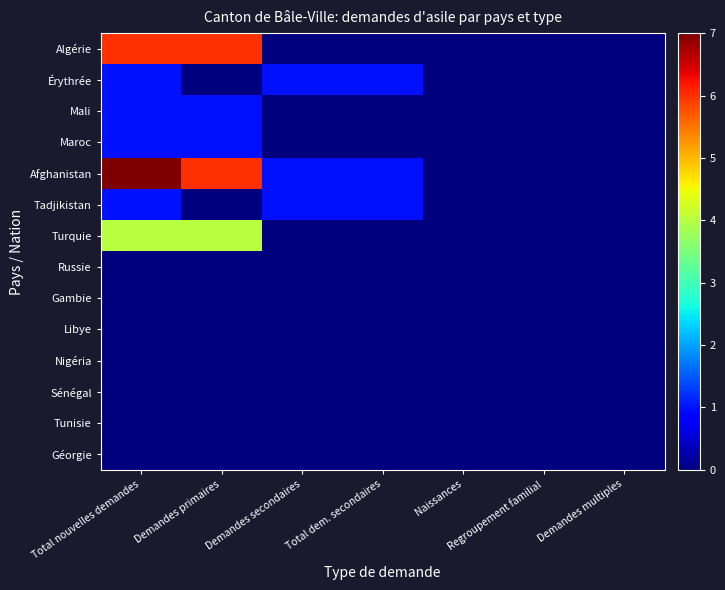

List the series in order of their peak value, highest first.

Afghanistan, Algérie, Turquie, Érythrée, Mali, Maroc, Tadjikistan, Russie, Gambie, Libye, Nigéria, Sénégal, Tunisie, Géorgie